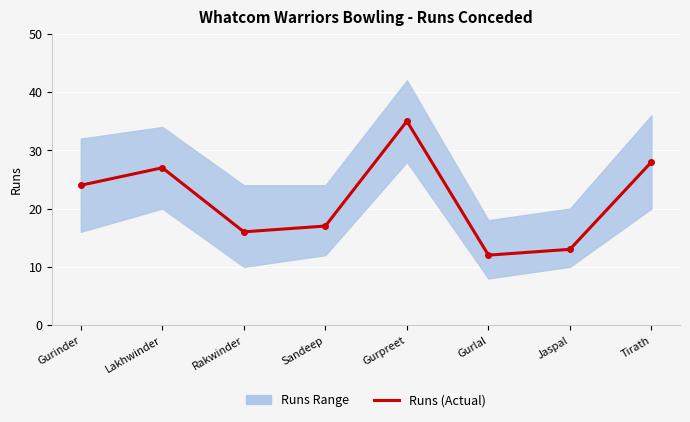

What is the minimum value shown in the chart?

12